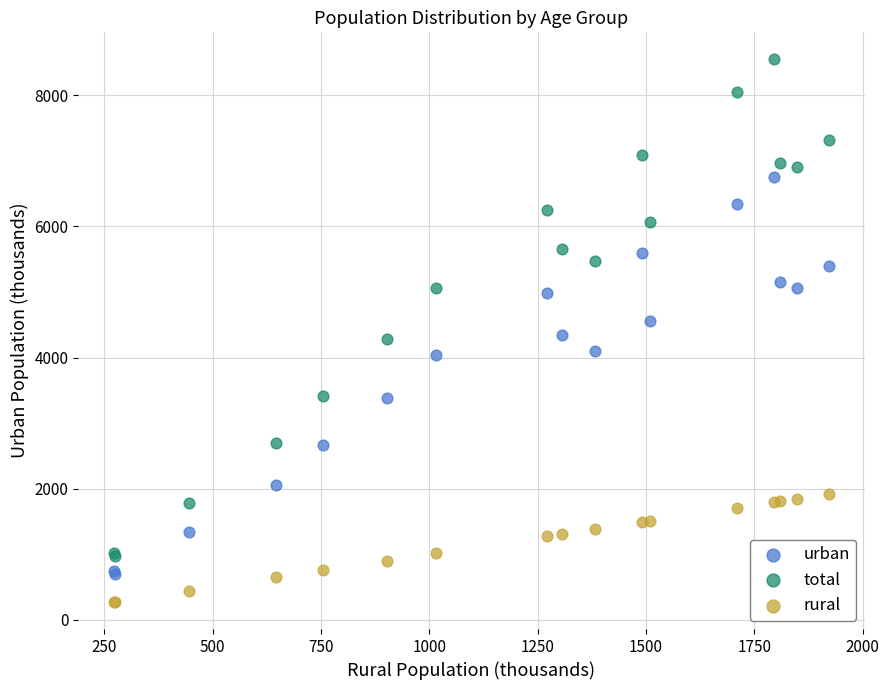

Which series reaches the minimum Y coordinate?

rural